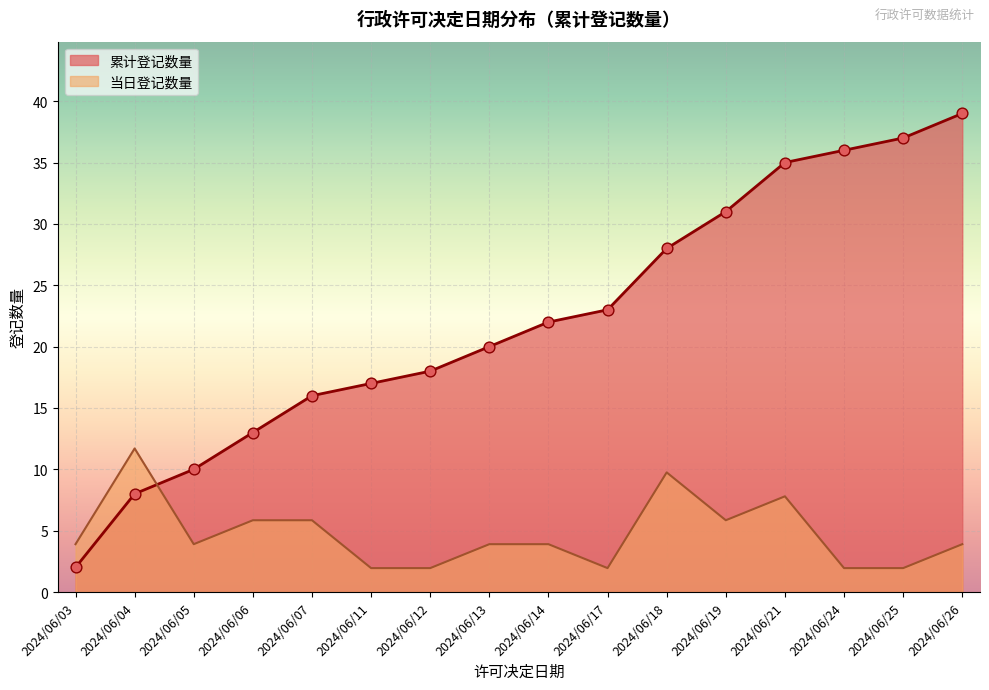

Which series has the largest total across all categories?

累计登记数量